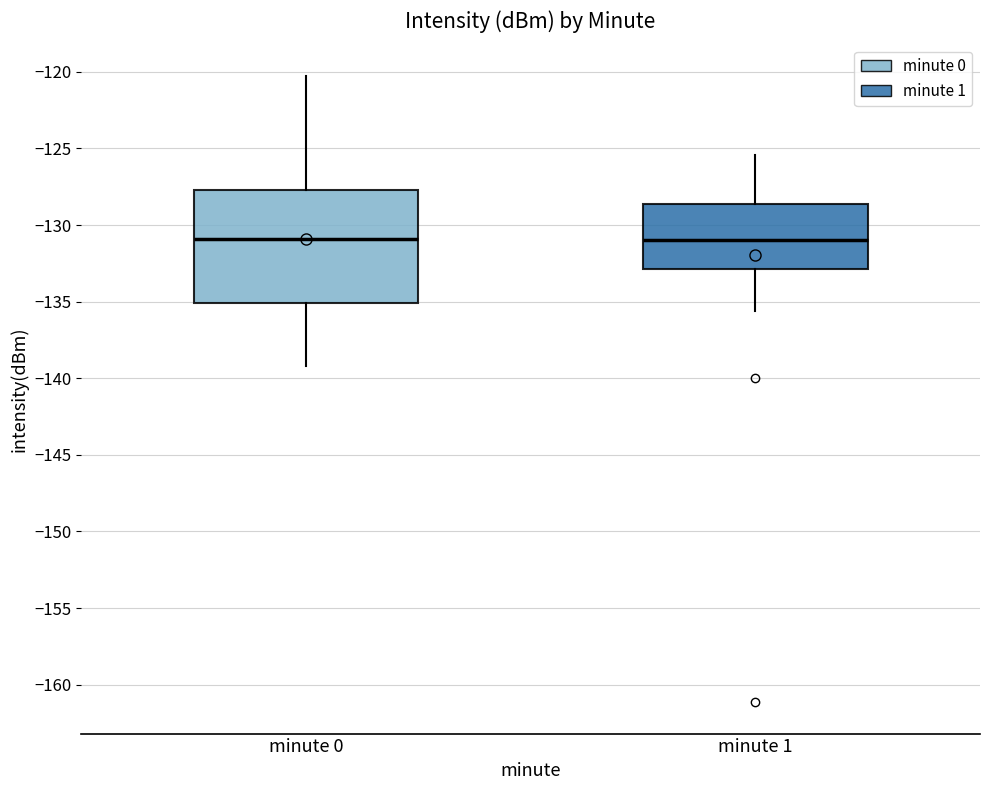

Reading left to right, read every box against the y-axis: the position of its median line, the range the box covers, and the ends of its whiskers. The values are not printed on the chart, so give them approximately, as read against the axis.

minute 0: median -131.0, box -135.0 to -127.5, whiskers -139.0 to -120.0
minute 1: median -131.0, box -133.0 to -128.5, whiskers -135.5 to -125.5